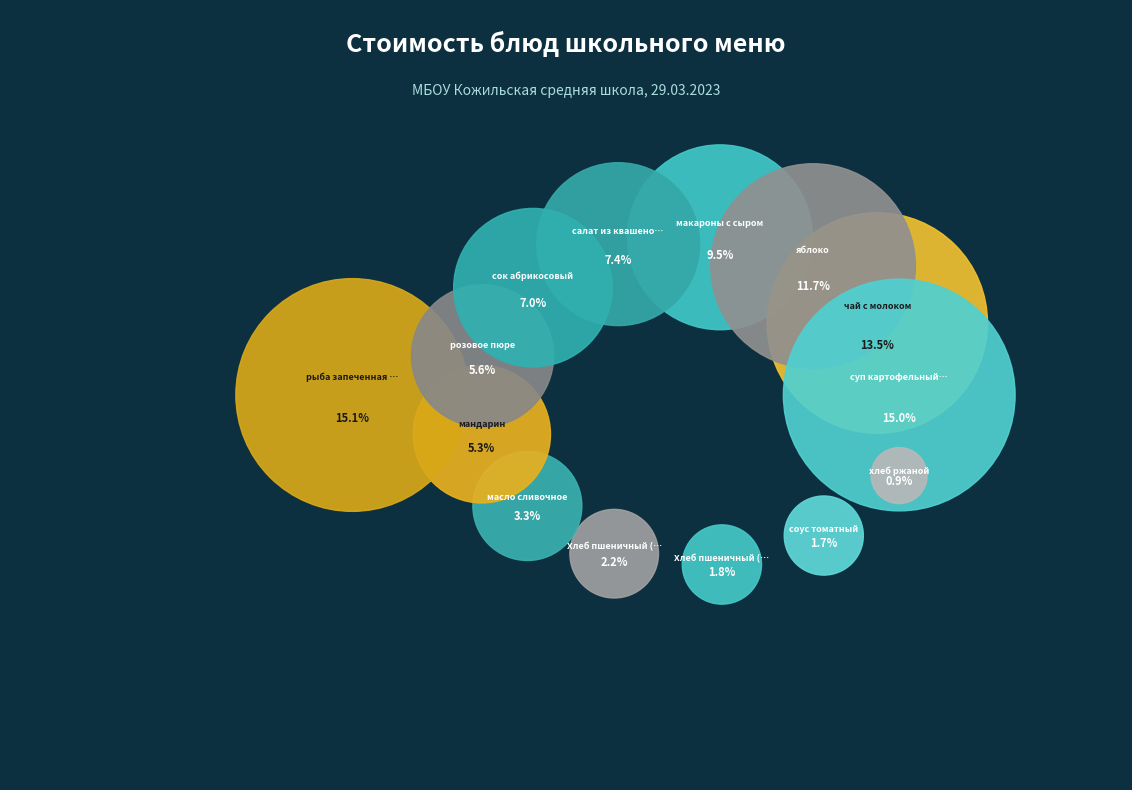

Count the number of slices in the pie.

14